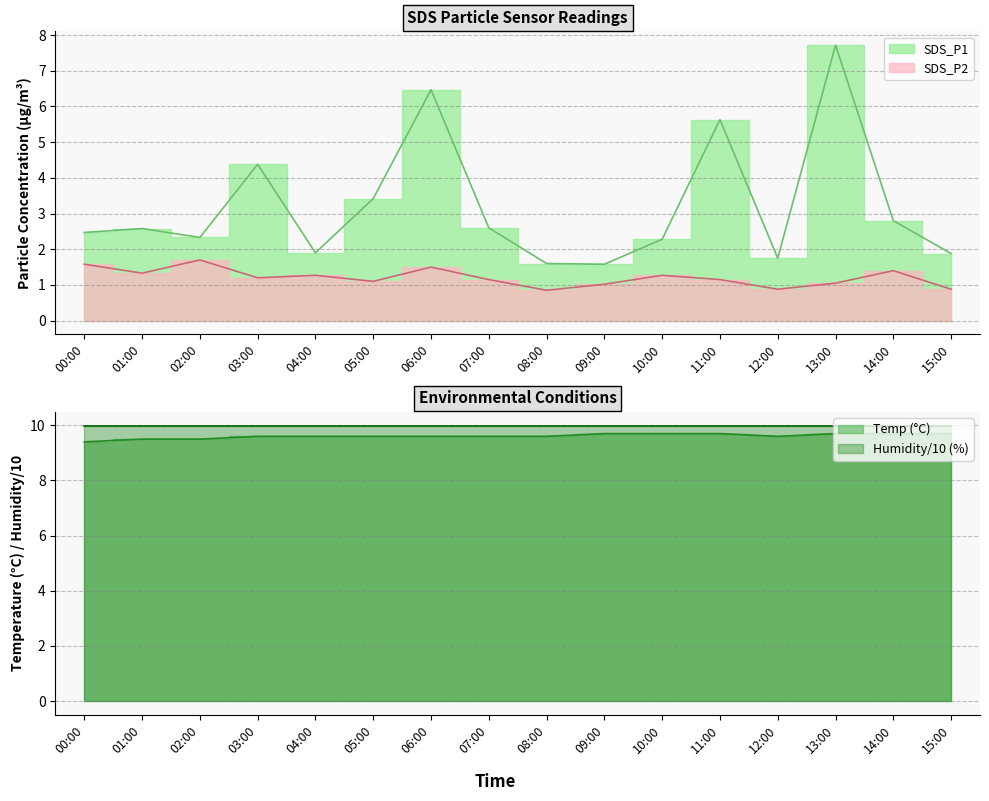

True or false: Temp and SDS_P2 intersect in this chart.

False